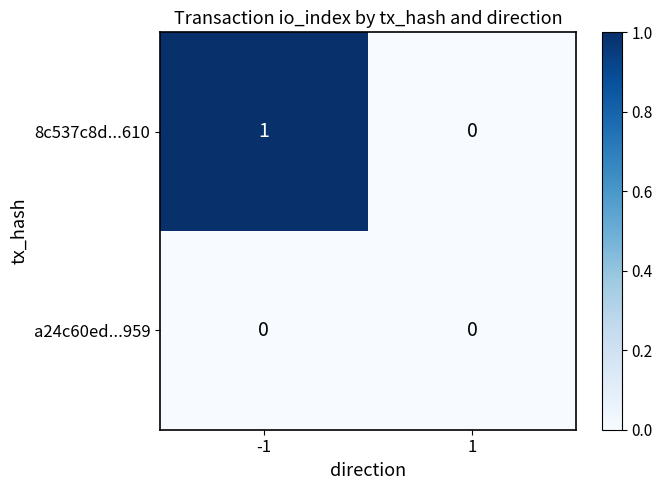

Which series has the largest total across all categories?

8c537c8d...610